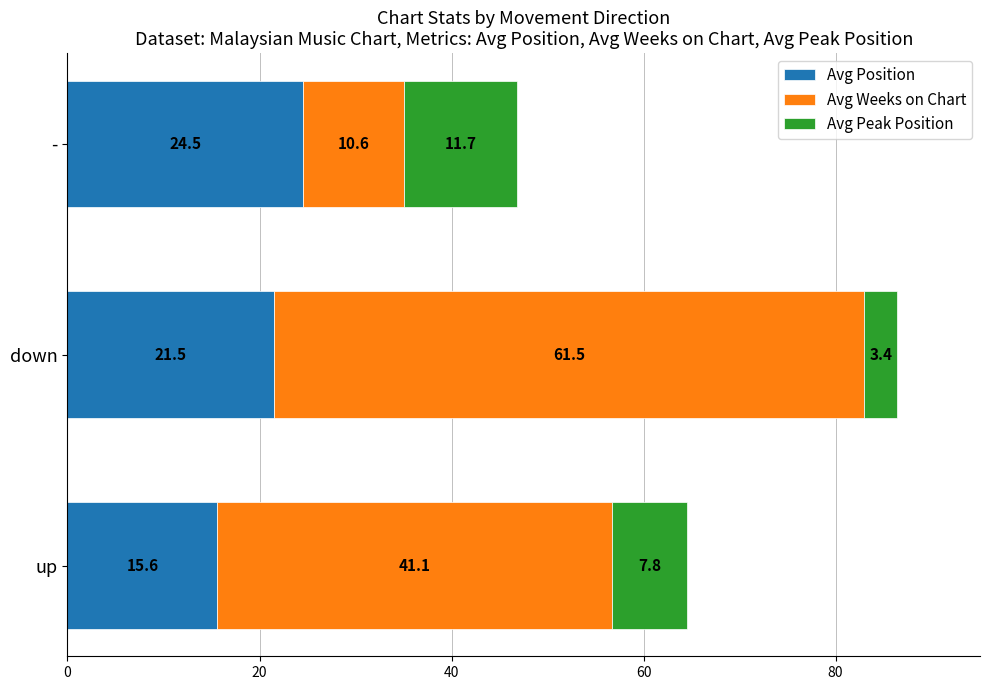

Rank the categories by Avg Position value from lowest to highest.

up, down, -